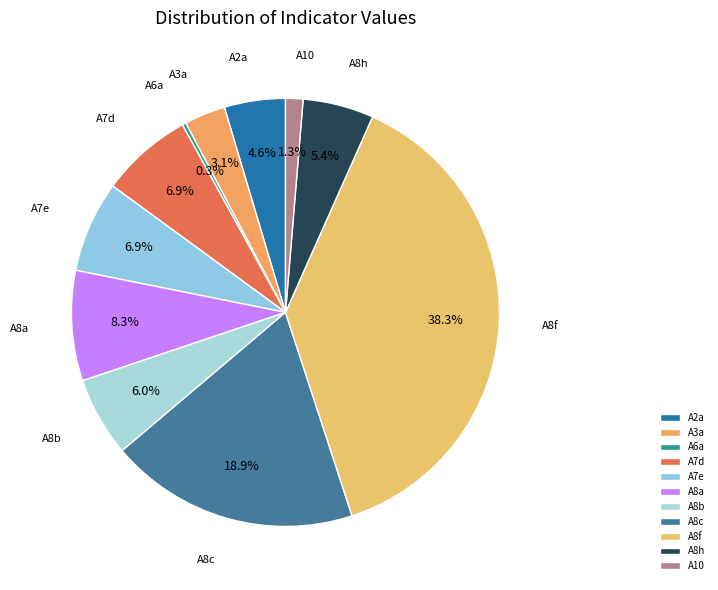

How many slices are in this pie chart?

11